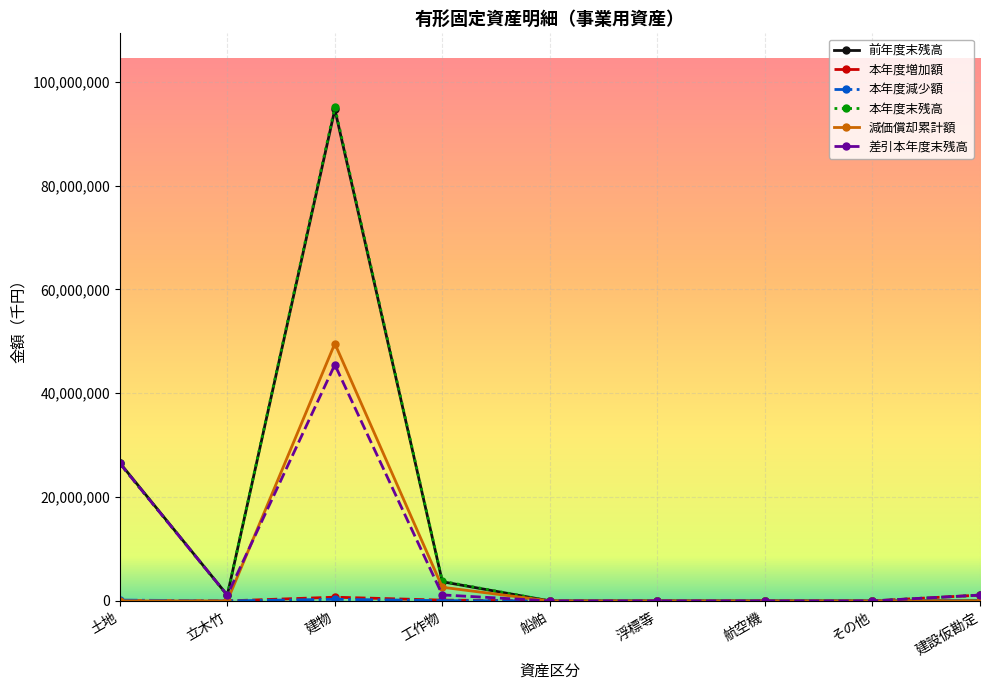

What is the sum of all 減価償却累計額 values?

52209440